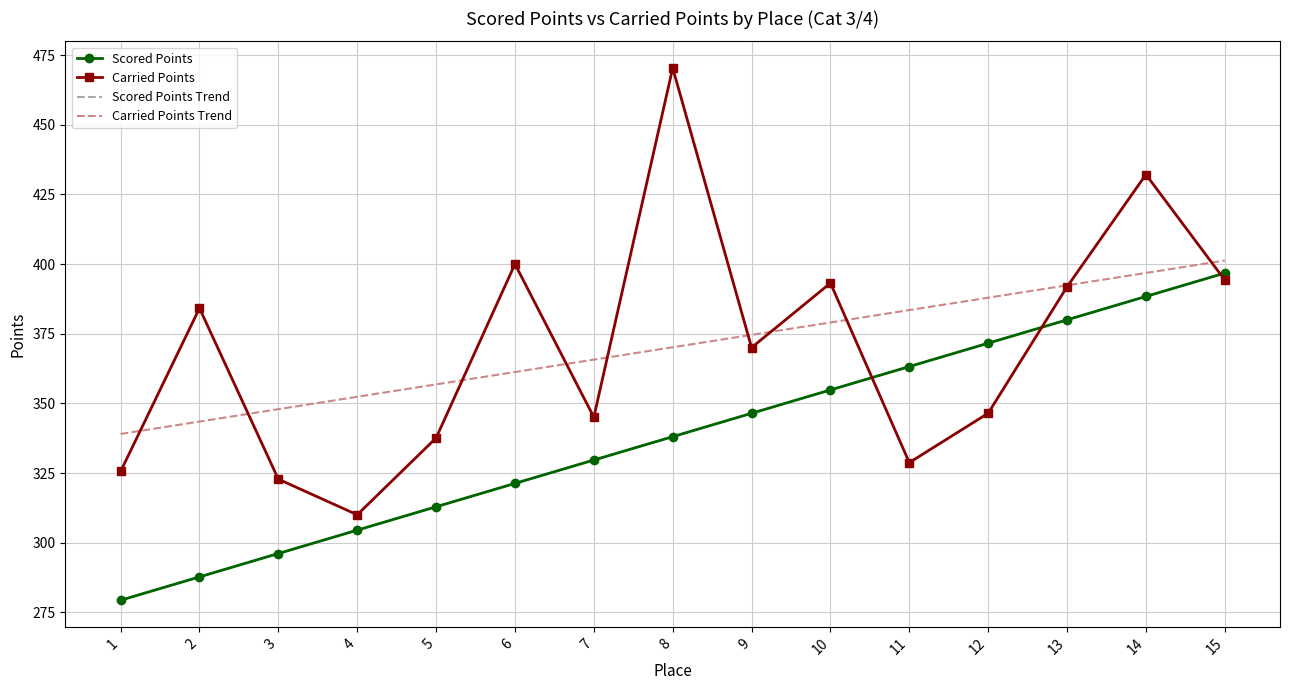

What are all the series names shown in the legend?

Scored Points, Carried Points, Scored Points Trend, Carried Points Trend